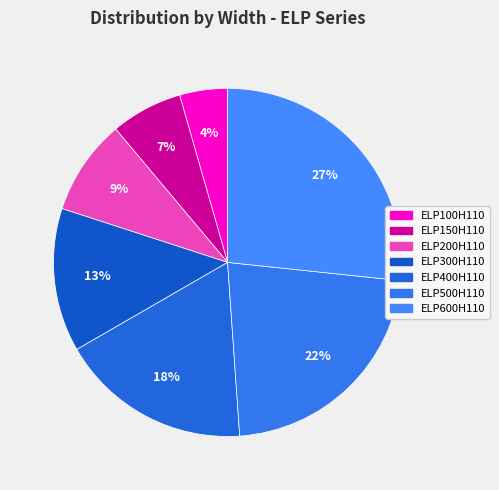

What percentage is the ELP100H110 slice, to the nearest percent?

4%